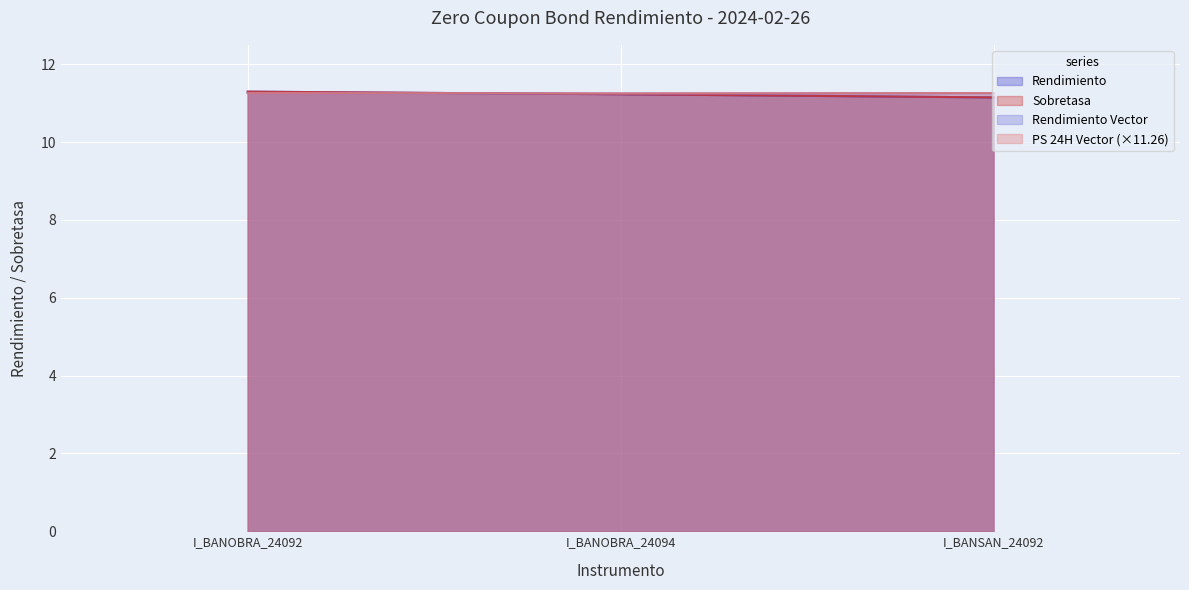

True or false: PS 24H Vector has a value of 11.3 at I_BANOBRA_24092.

True